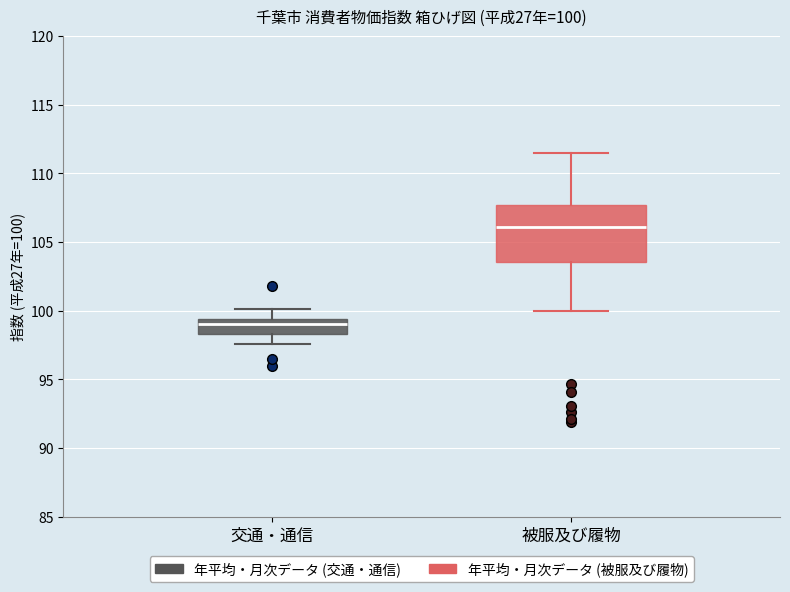

Which box has the highest median line?

被服及び履物